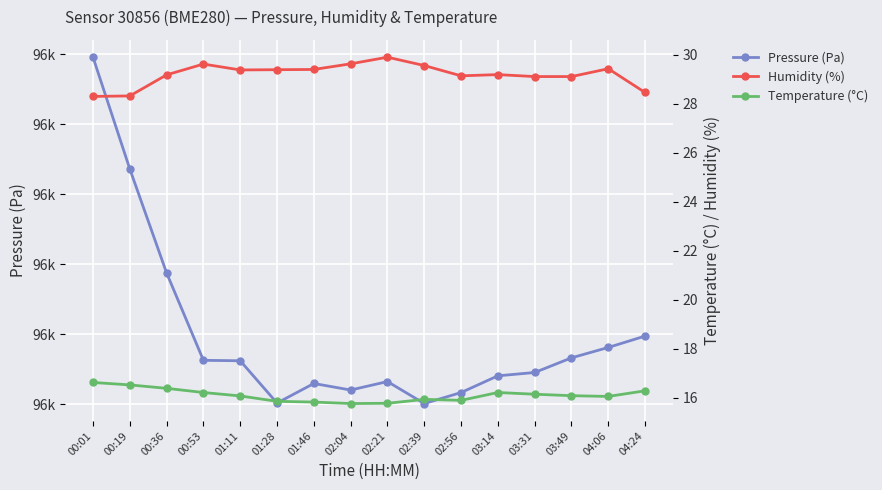

What is the label of the 1st point from the left?

00:01